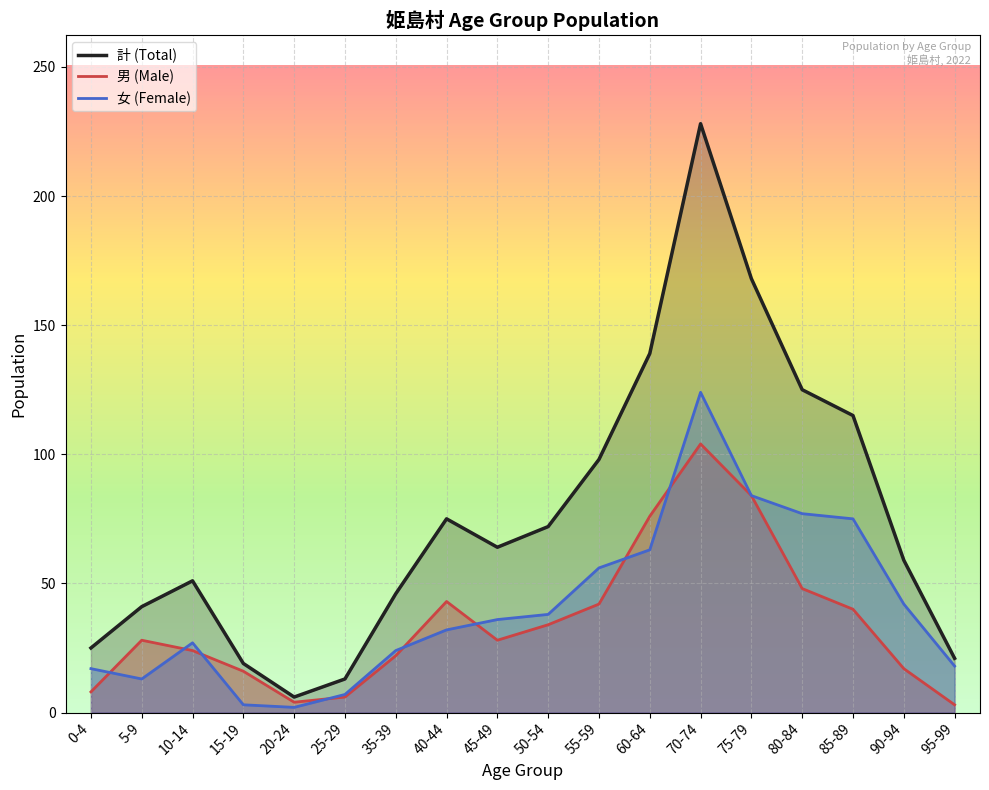

Rank the series by their maximum value, from highest to lowest.

計 (Total), 女 (Female), 男 (Male)